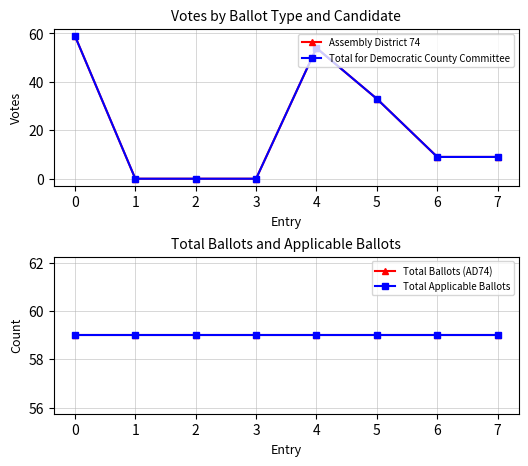

Is this an area chart (filled region under the line)?

No